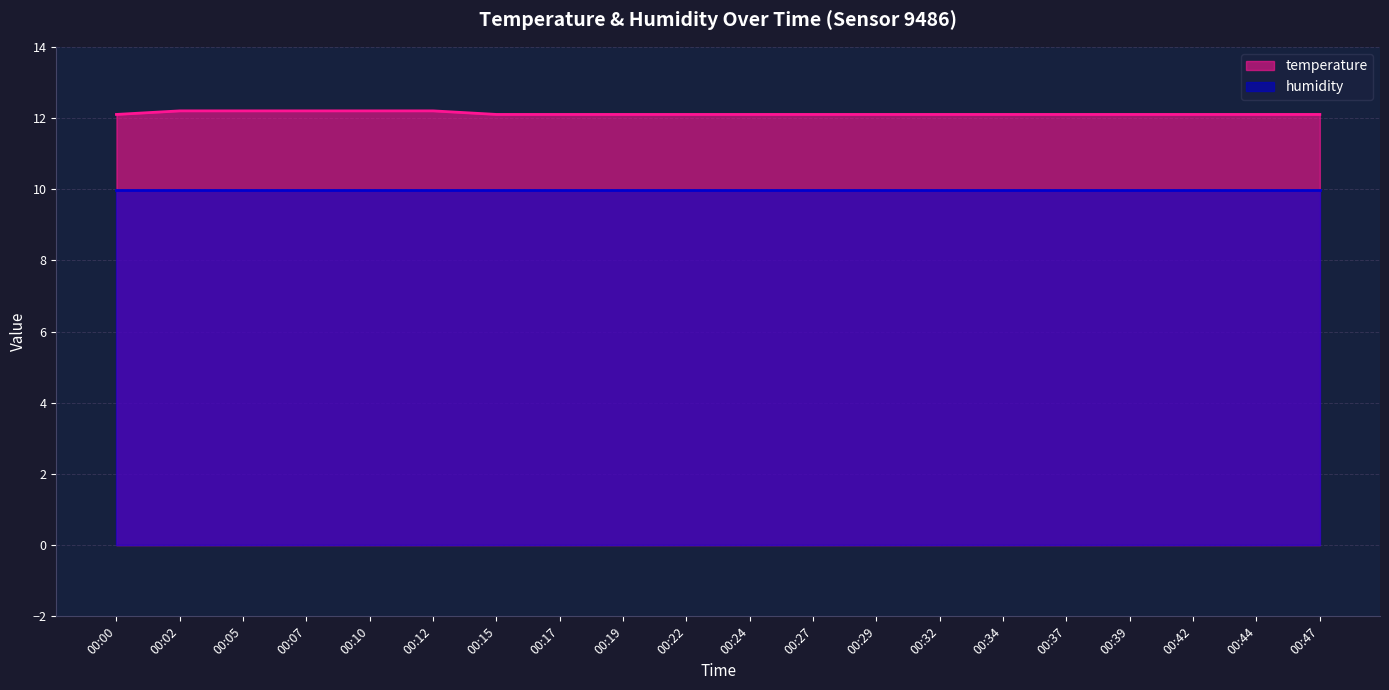

What is the value of the 20th point from the left?

12.1